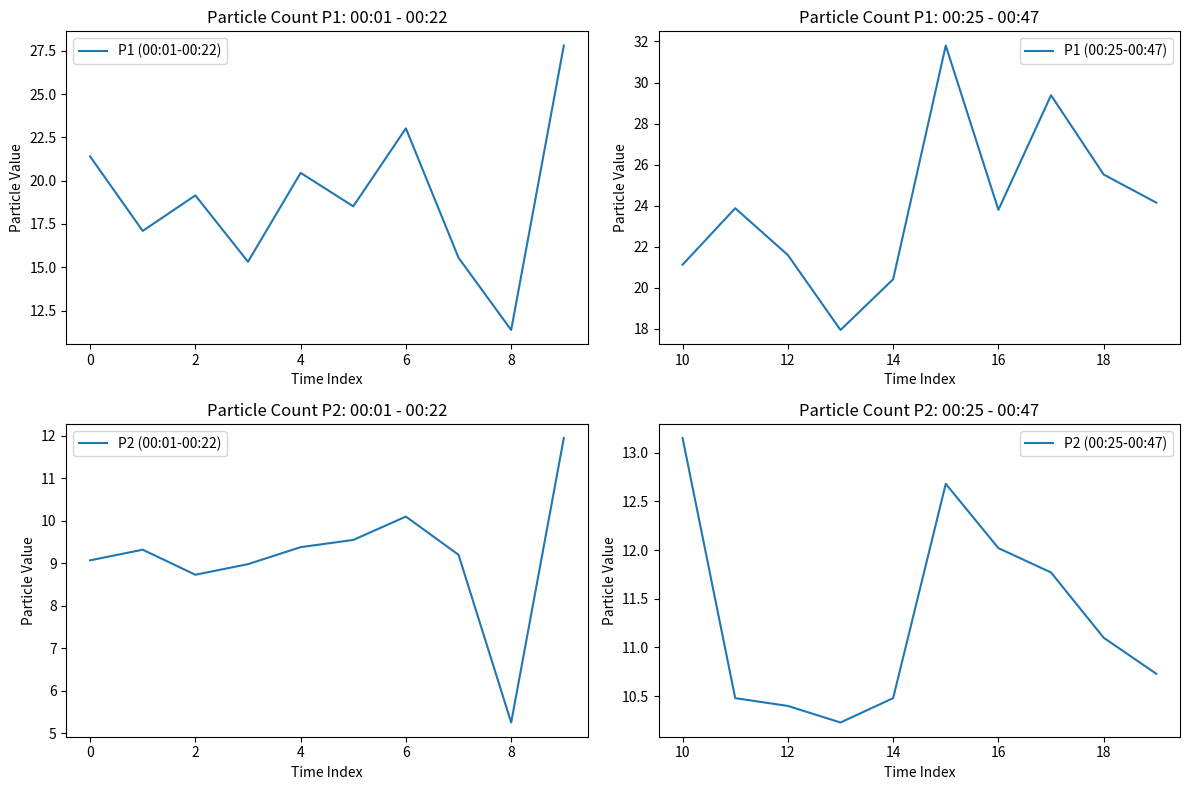

The P1 (00:01-00:22) series shows 31.5 at 2. True or false?

False